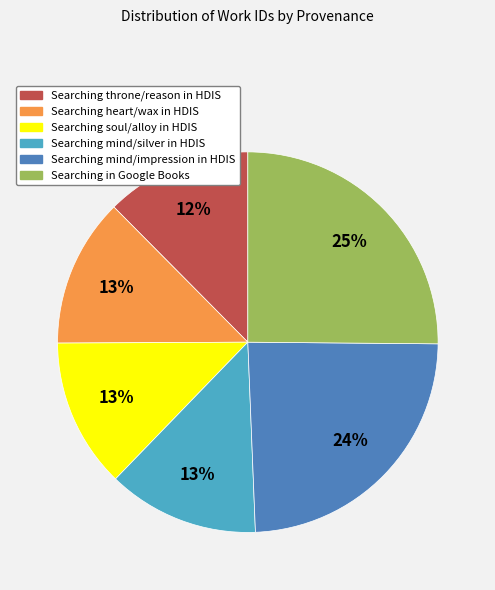

To the nearest percent, what is the difference between the largest and smallest slice percentages?

13%